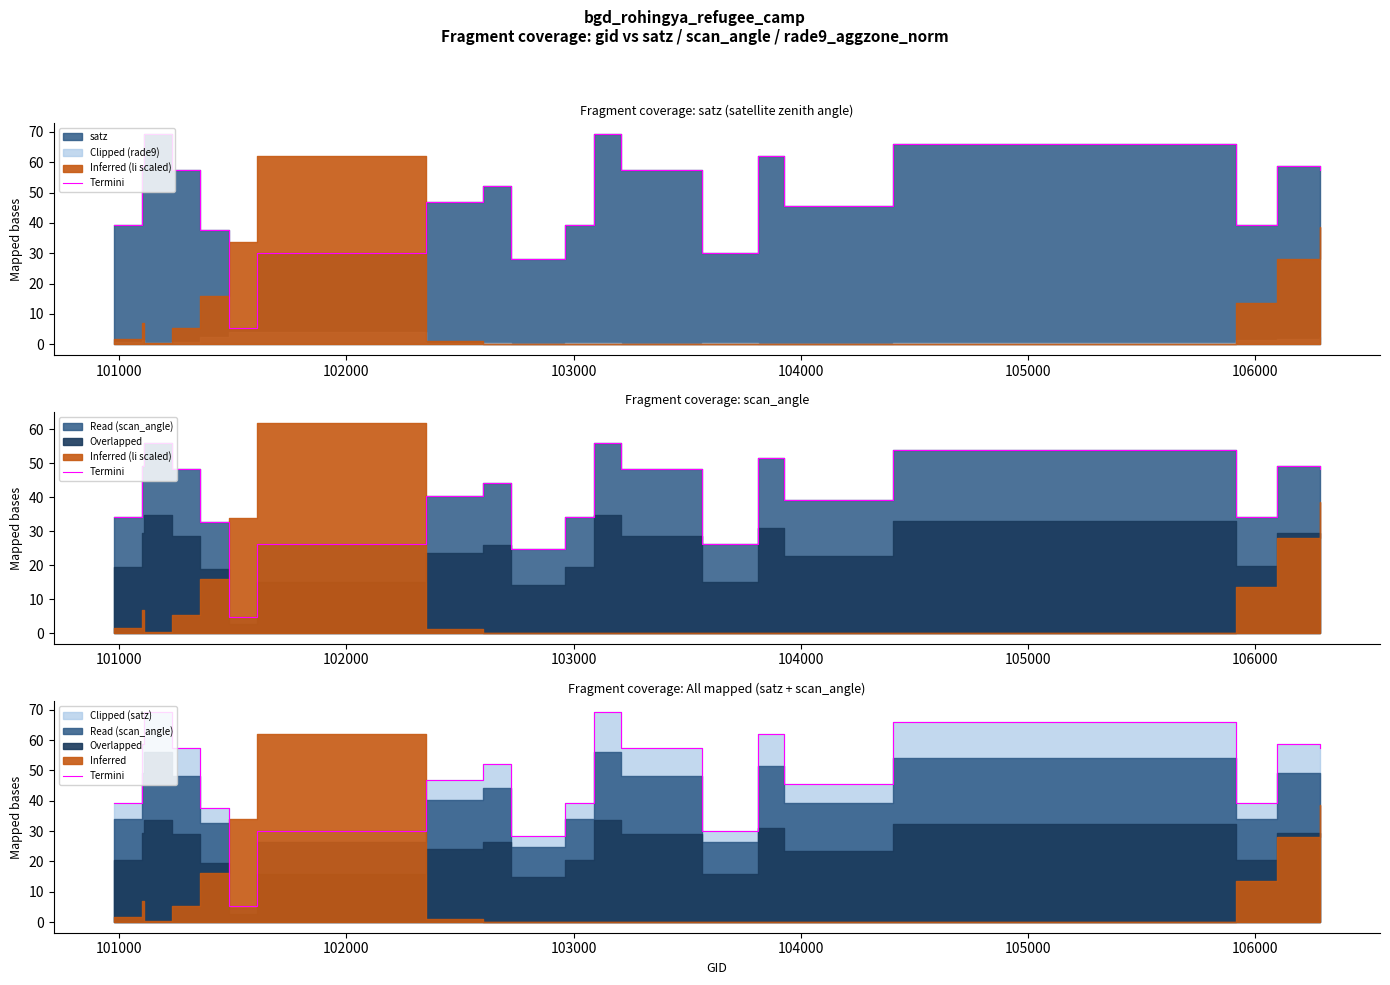

What is the greatest value displayed?

69.4